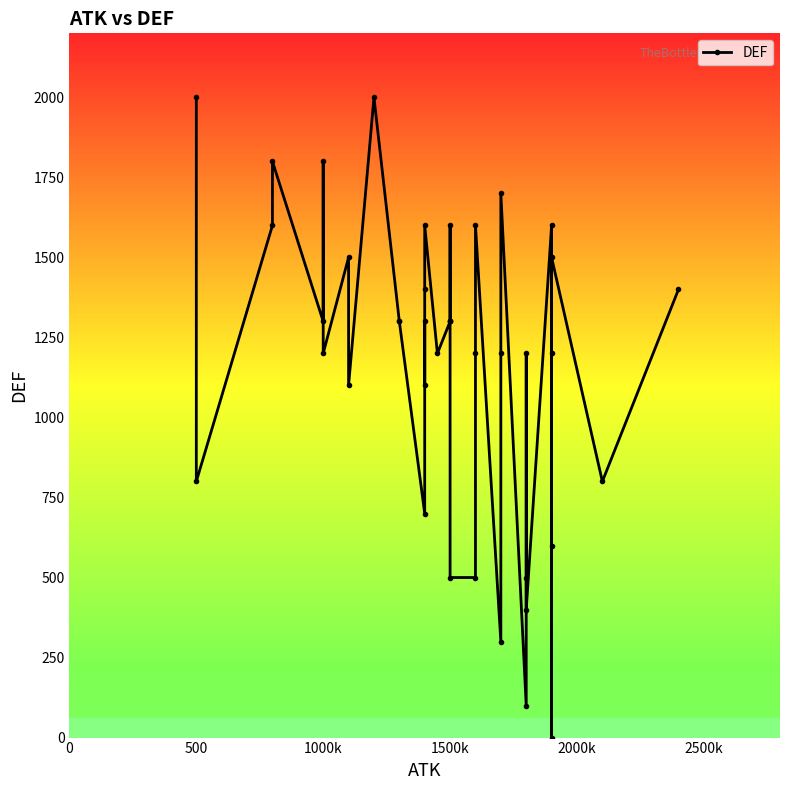

How many interior local valleys (lower than both neighbors) does the data have?

13